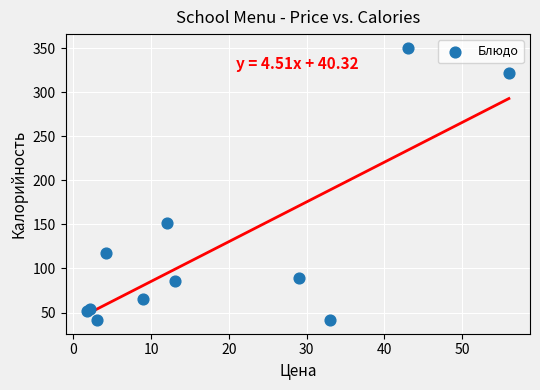

What Y value in the scatter plot is closest to 195?

151.8